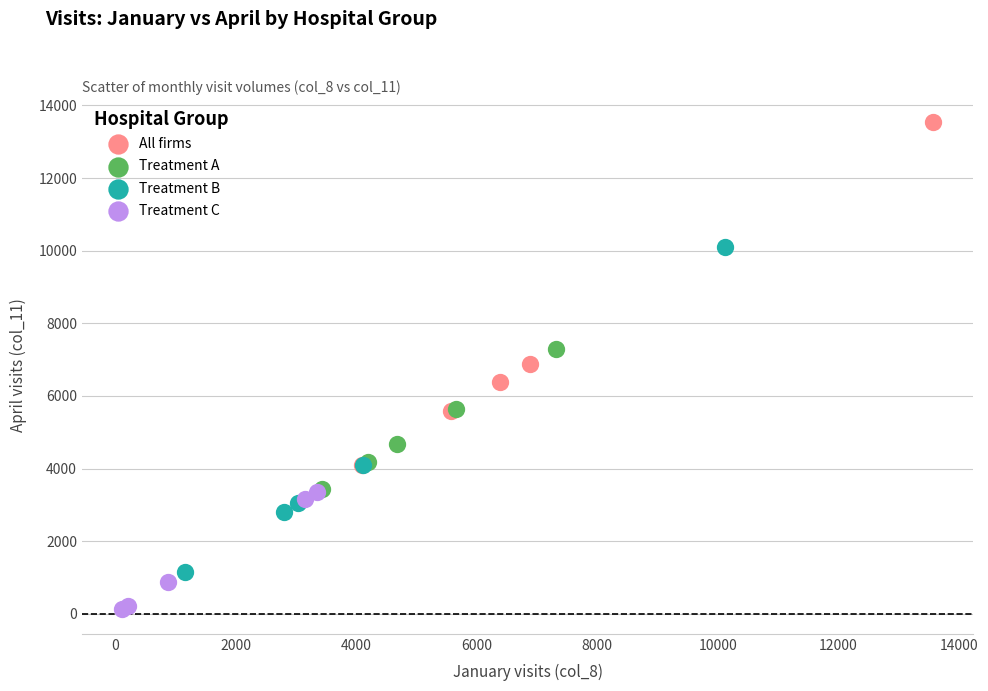

Which series has the largest Y range (max minus min)?

All firms